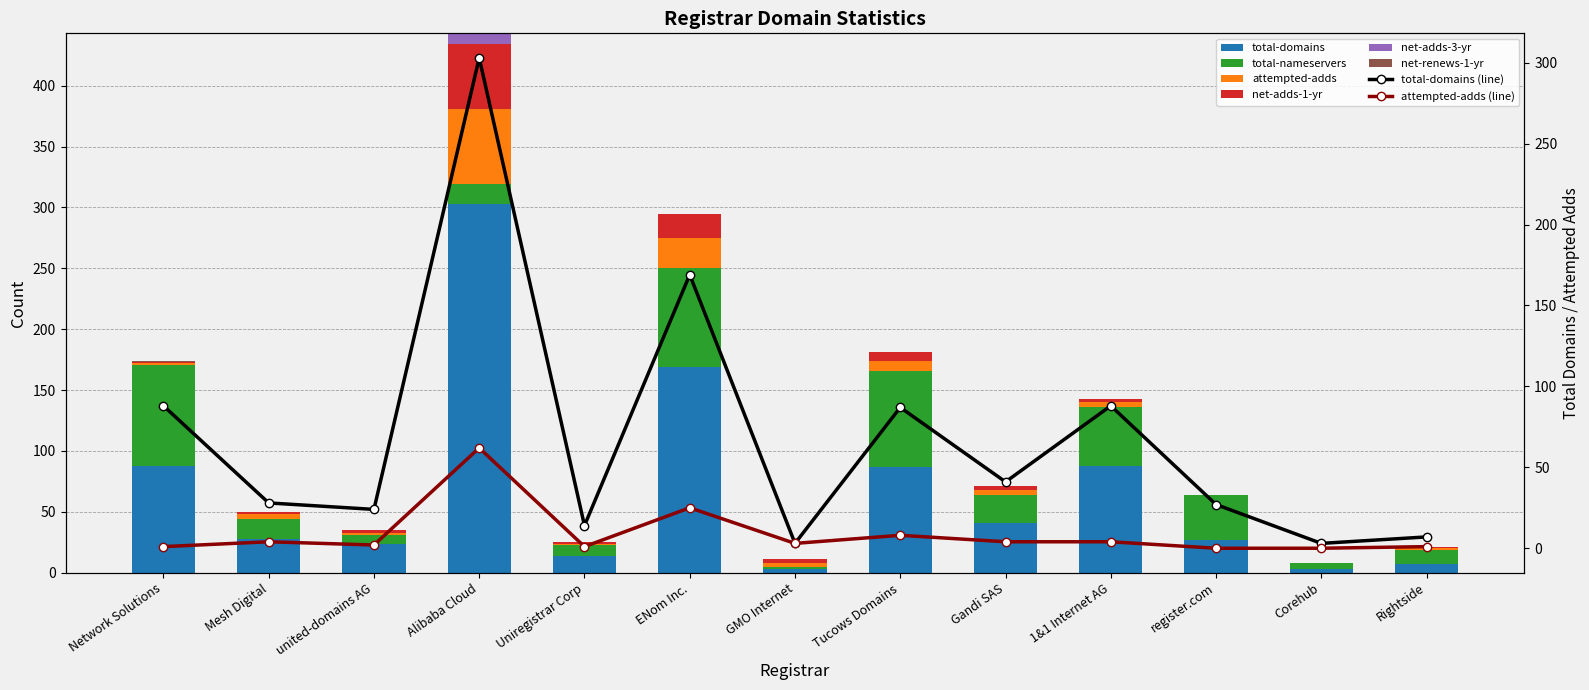

Which series has the largest total across all categories?

total-domains